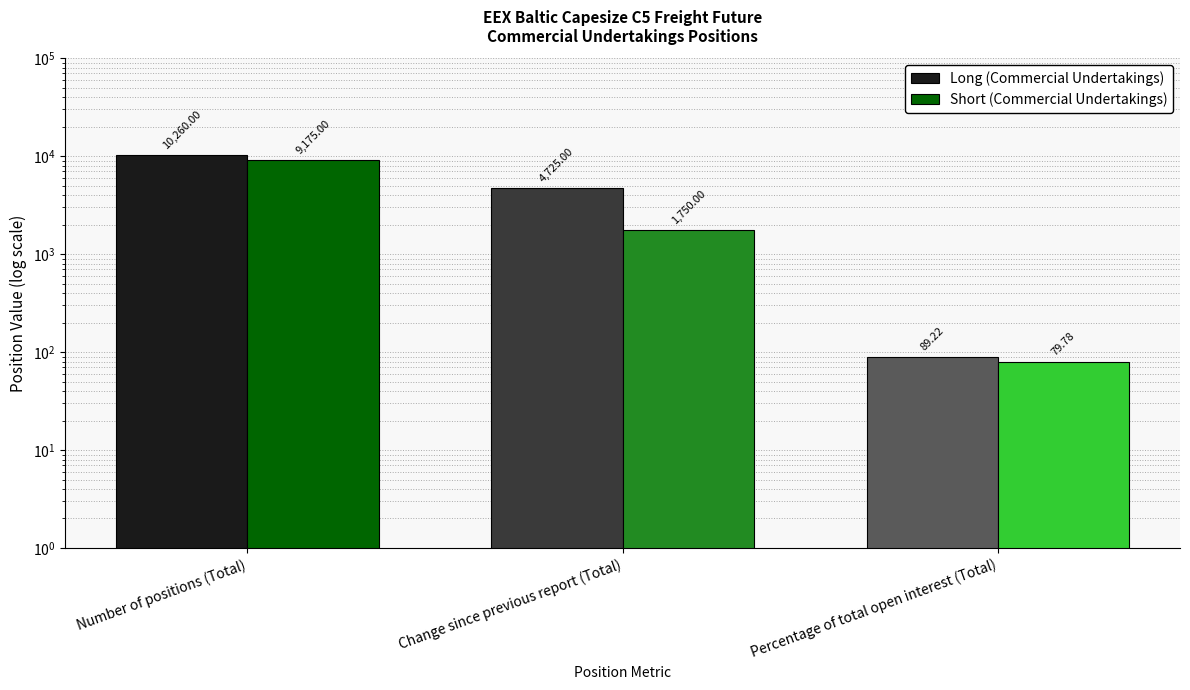

What is the highest value of the Short (Commercial Undertakings) series?

9175.0